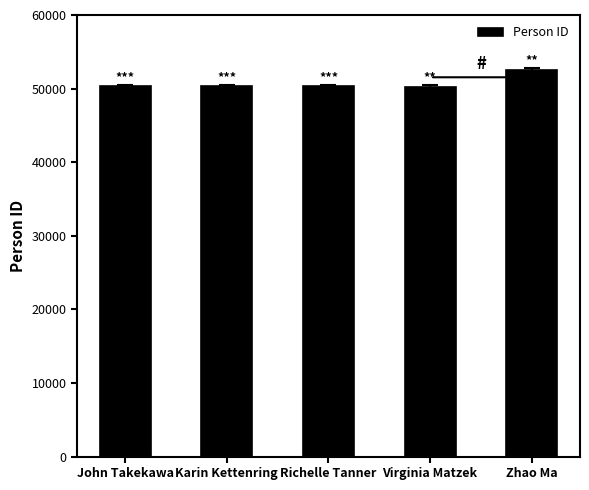

What is the label of the 5th bar from the right?

John Takekawa